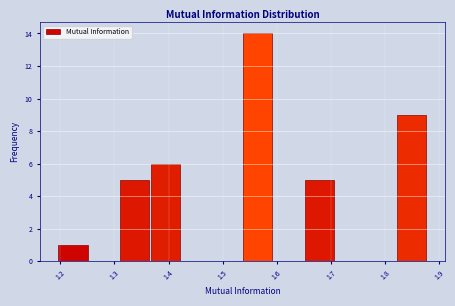

How tall is the bar that spans 1.65 to 1.71 on the x-axis? Neither the bar edges nor the heights are printed on the chart, so give them approximately, as read against the axes.

5